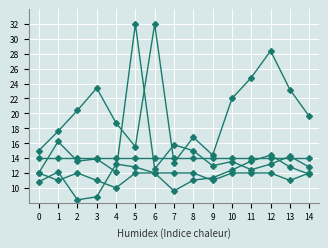

How many series are shown in this chart?

5